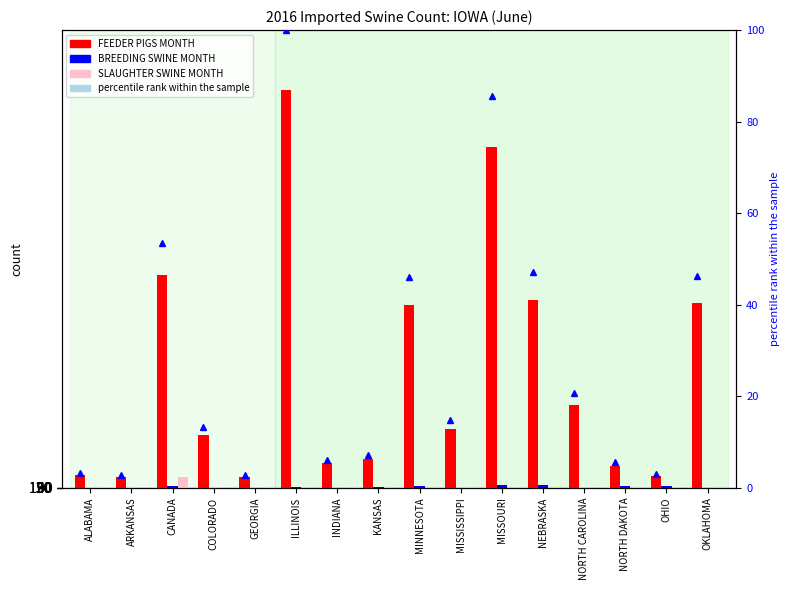

List the series in order of their peak value, highest first.

FEEDER PIGS MONTH, SLAUGHTER SWINE MONTH, BREEDING SWINE MONTH, percentile rank (feeder)